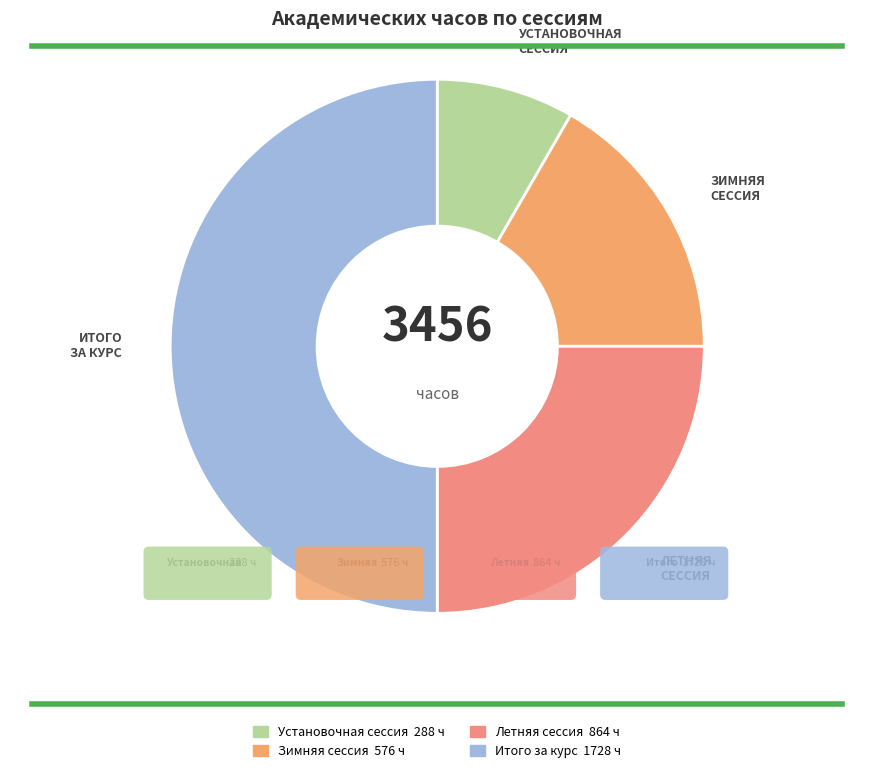

How many segments does this pie chart have?

4